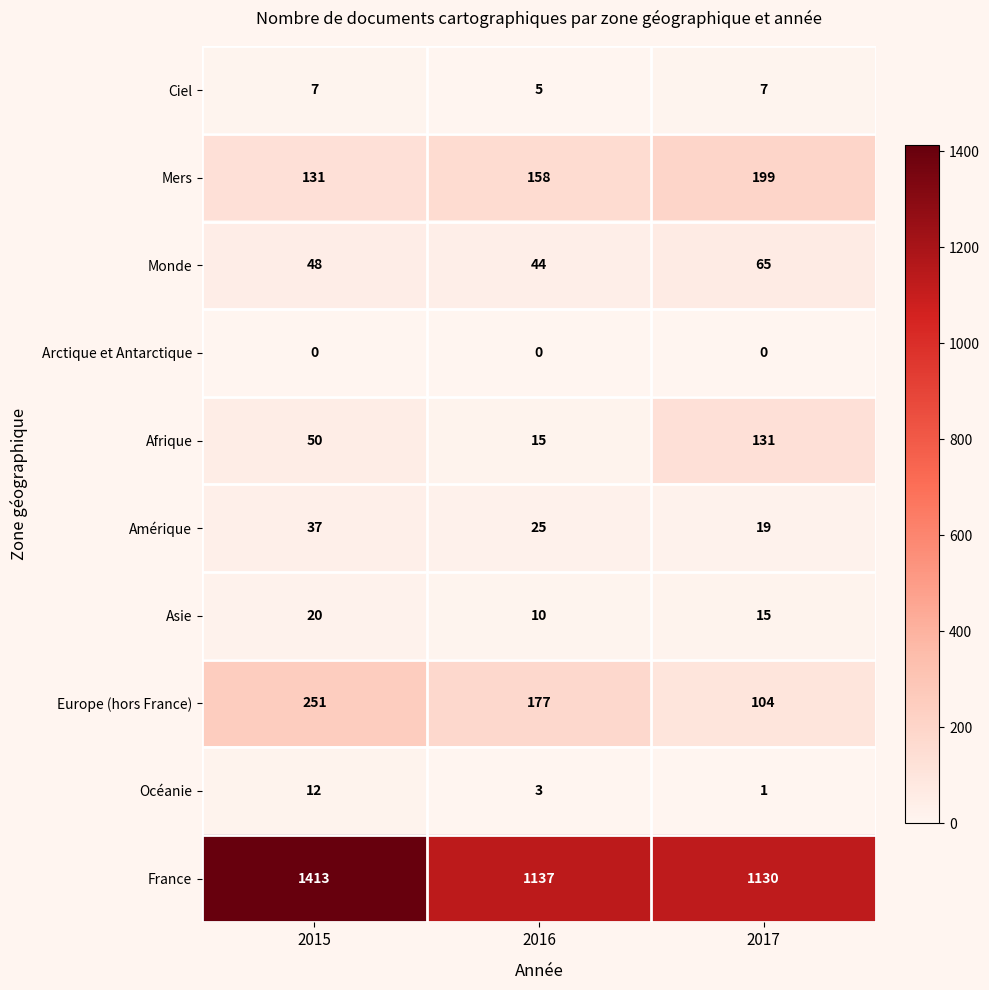

Is it true that Europe (hors France) equals 54 at 2015?

False